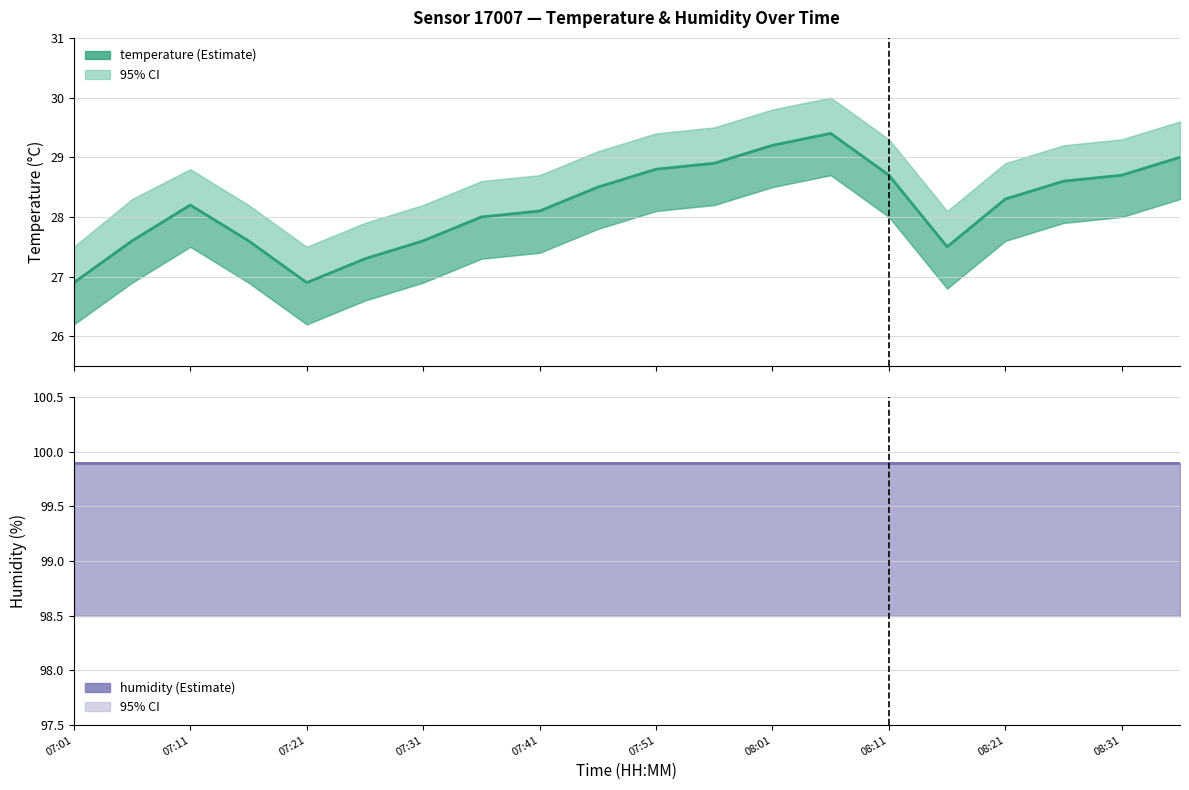

At how many categories does at least one series exceed 60?

20